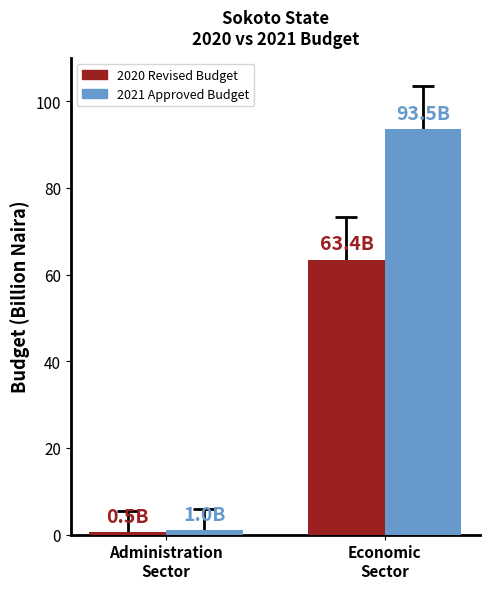

Between Administration
Sector and Economic
Sector, which series saw the biggest shift?

2021 Approved Budget